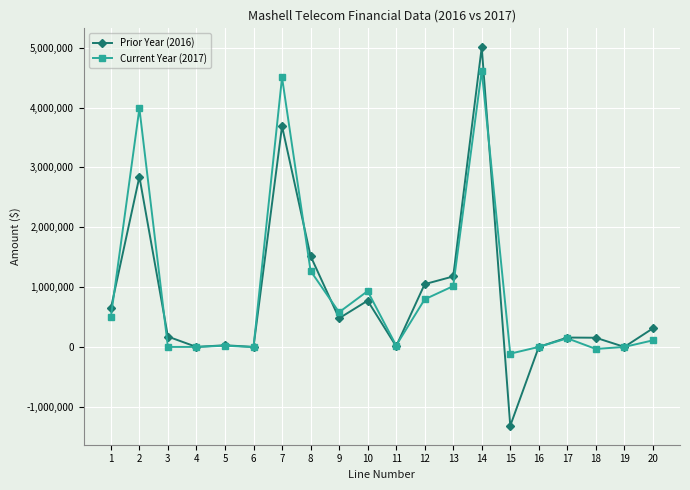

How many distinct data groups are displayed?

2